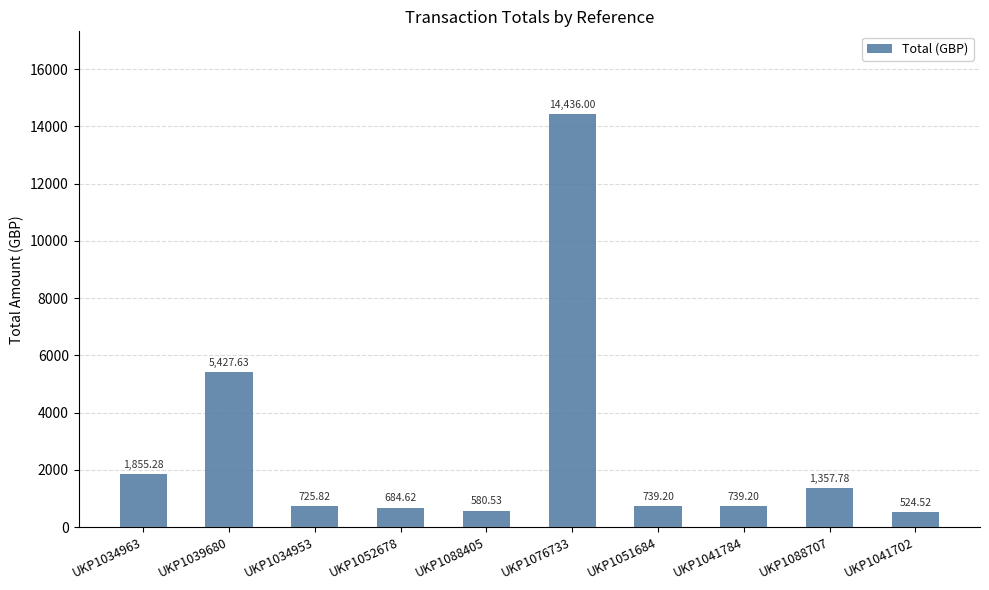

Between UKP1052678 and UKP1076733, which is larger?

UKP1076733